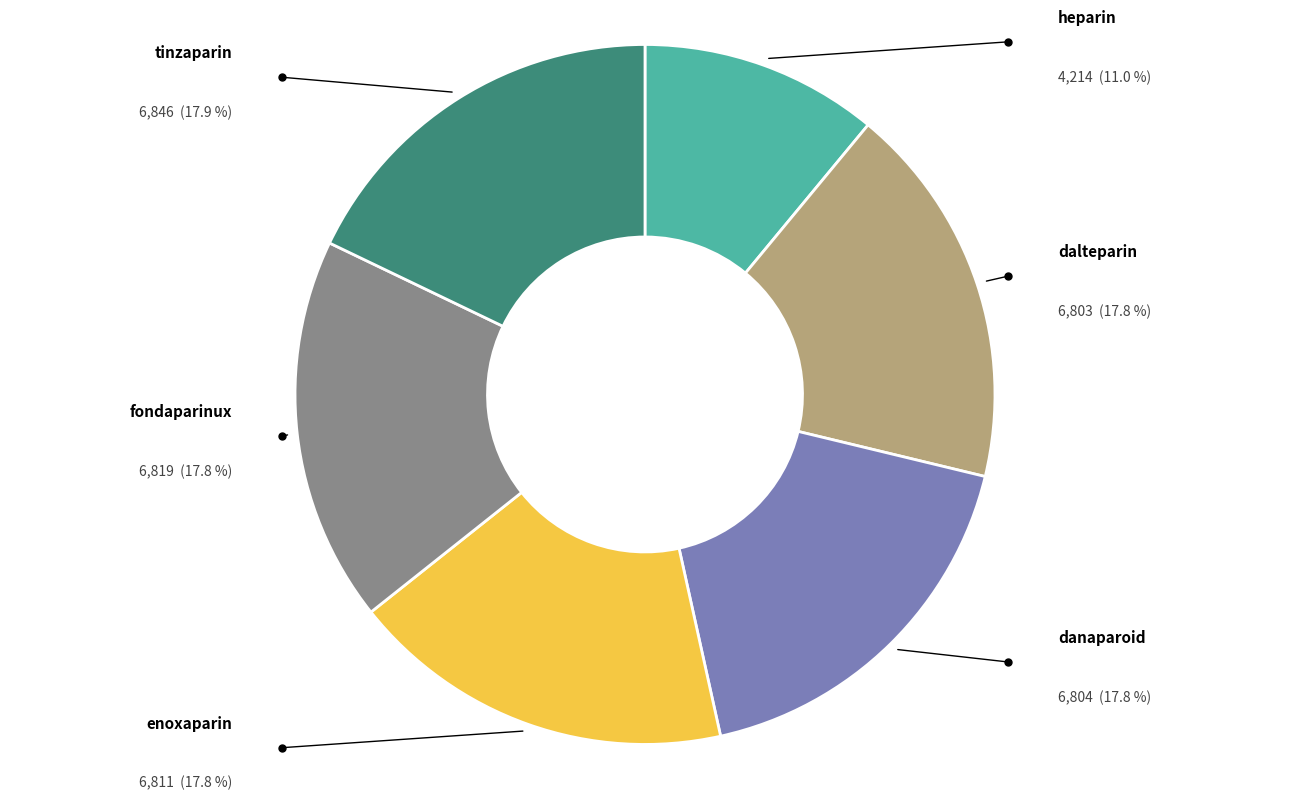

What is the ratio of the value at heparin to the value at tinzaparin?

0.6